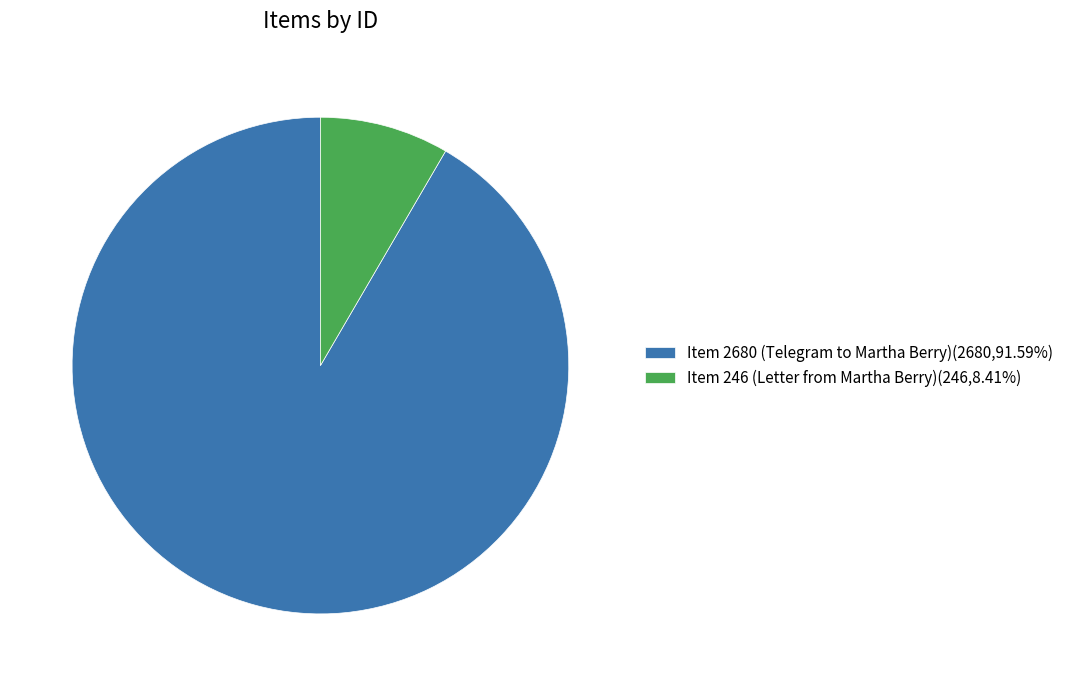

Does any single category account for the majority?

Yes